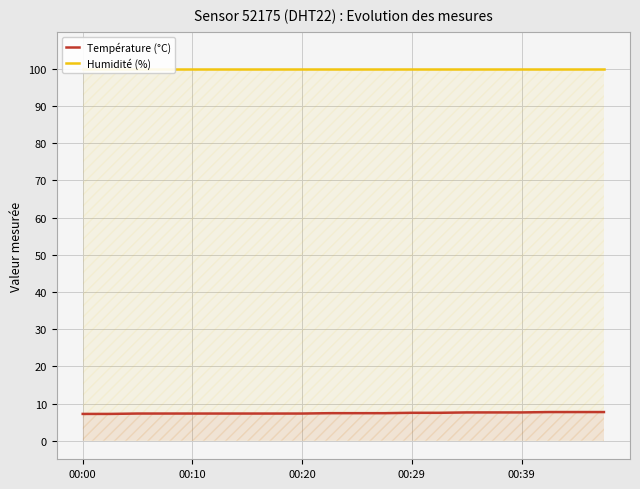

Reading left to right, what are all the values shown in this chart?

Température (°C): 7.2	7.2	7.3	7.3	7.3	7.3	7.3	7.3	7.3	7.4	7.4	7.4	7.5	7.5	7.6	7.6	7.6	7.7	7.7	7.7
Humidité (%): 99.9	99.9	99.9	99.9	99.9	99.9	99.9	99.9	99.9	99.9	99.9	99.9	99.9	99.9	99.9	99.9	99.9	99.9	99.9	99.9